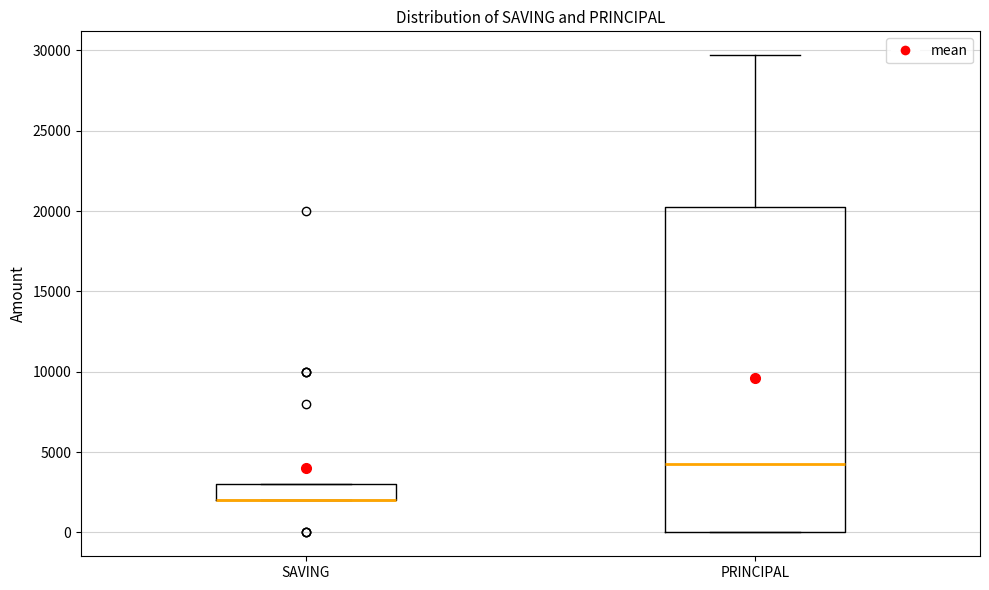

Where does the median line of the box for PRINCIPAL sit on the y-axis? The values are not printed on the chart, so give them approximately, as read against the axis.

4500